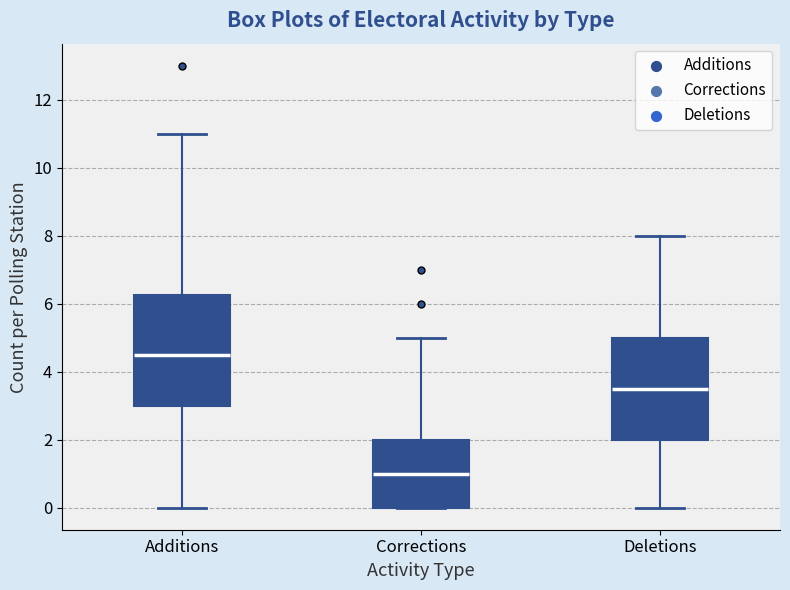

Which box has the highest median line?

Additions